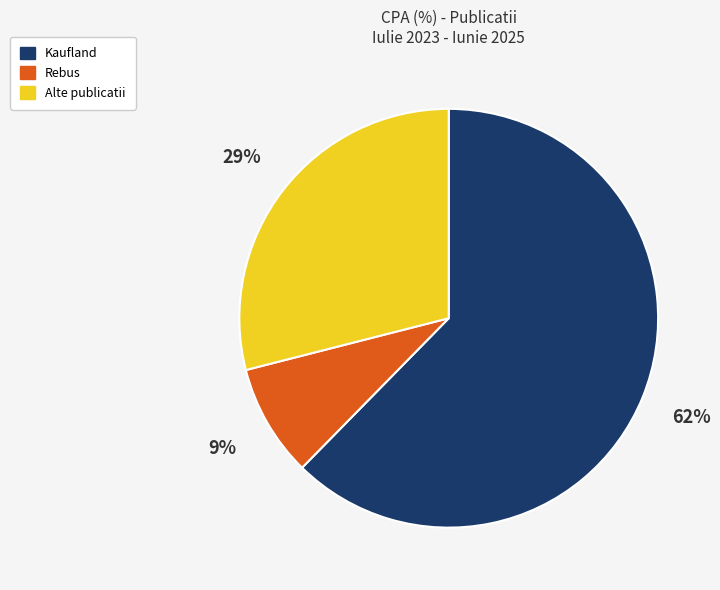

To the nearest percent, what is the average slice percentage?

33%